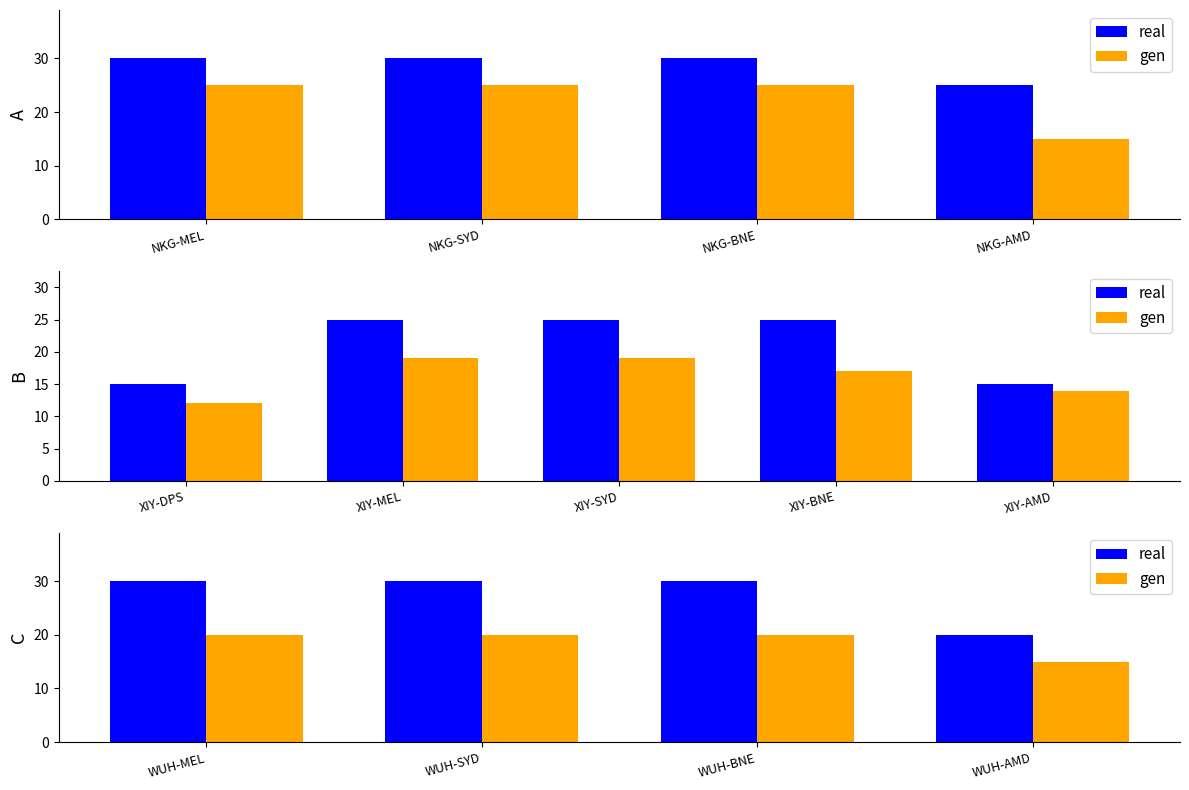

True or false: real has a value of 30 at WUH-MEL.

True